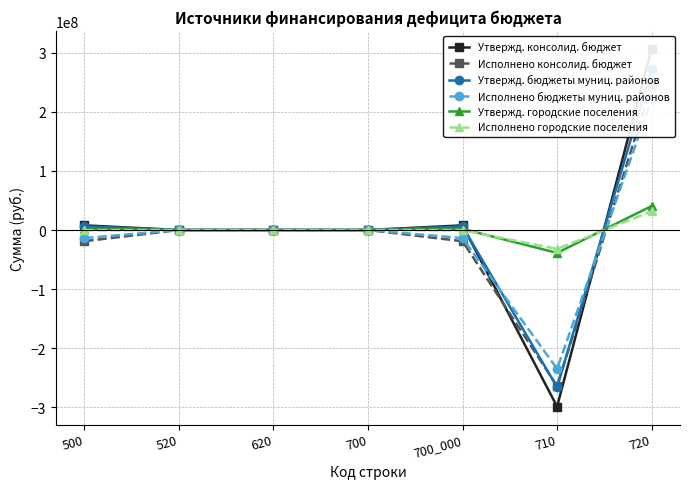

Rank the categories by Утвержд. консолид. бюджет value from lowest to highest.

710, 520, 620, 700, 500, 700_000, 720